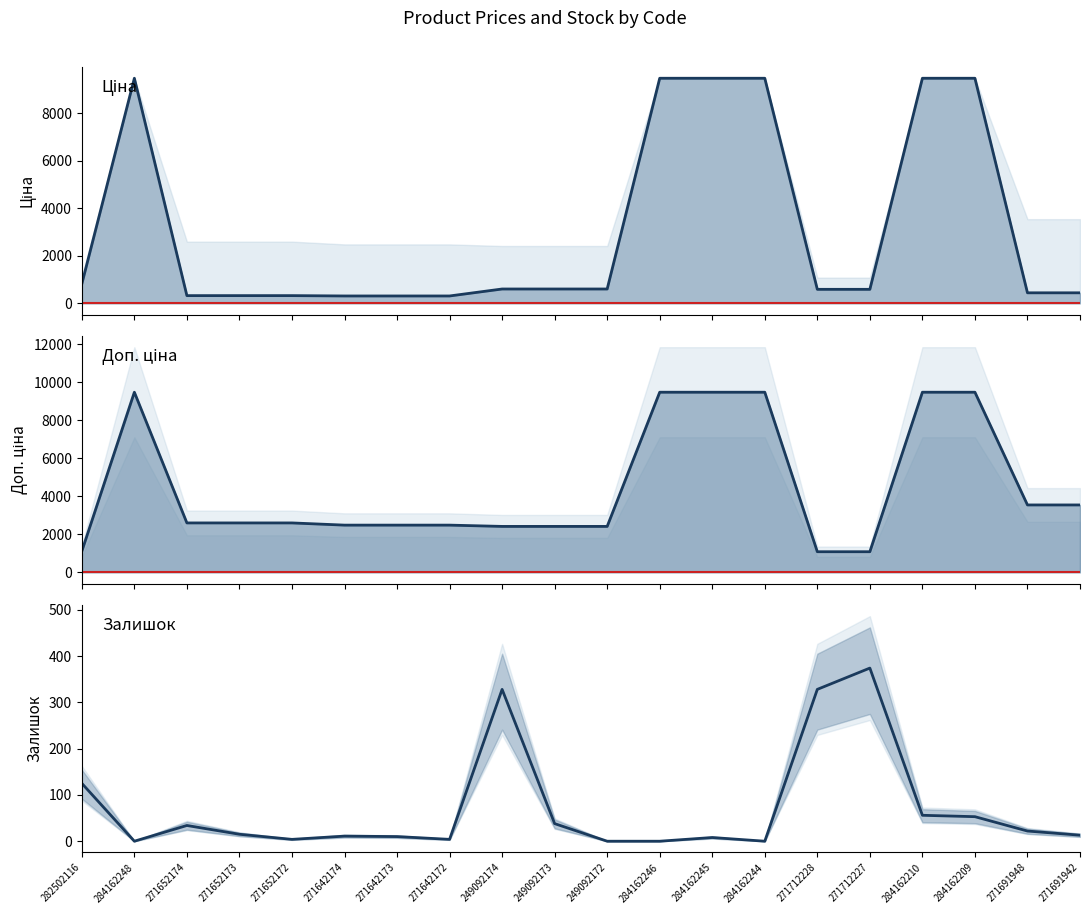

What is the total value across all series at 284162209?

19013.1